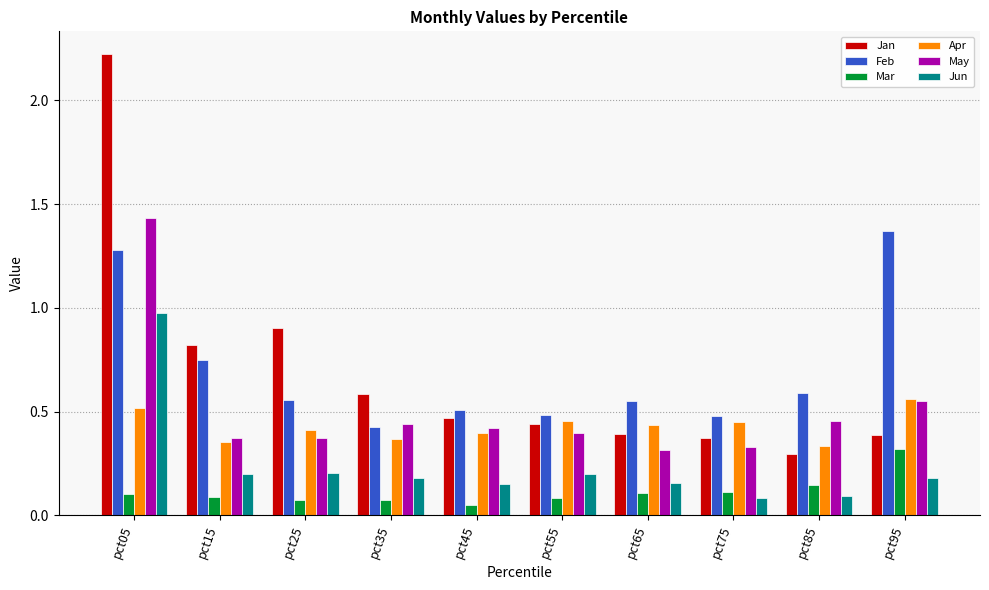

Is it true that Feb equals 0.3 at pct45?

False